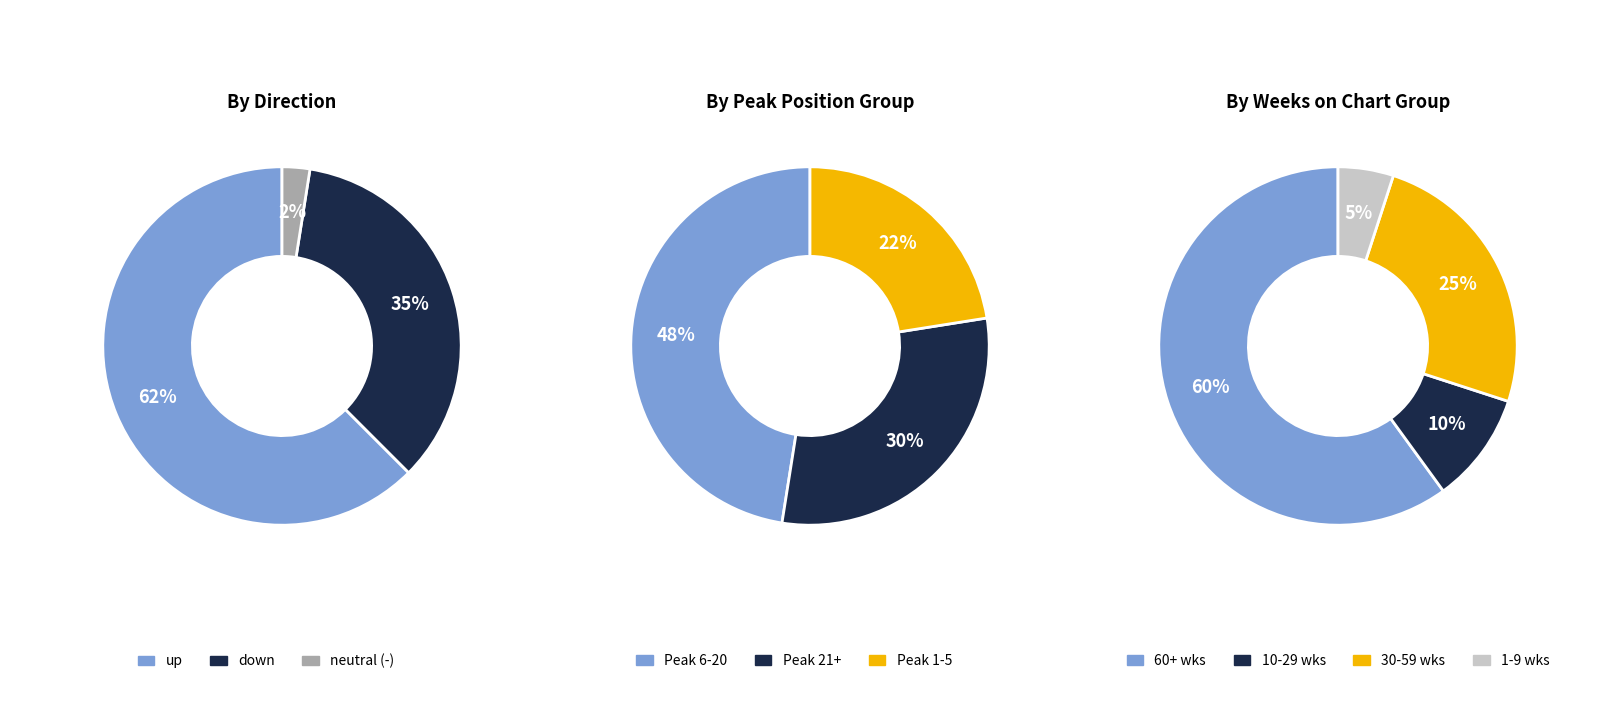

What is the largest slice in the pie chart?

up